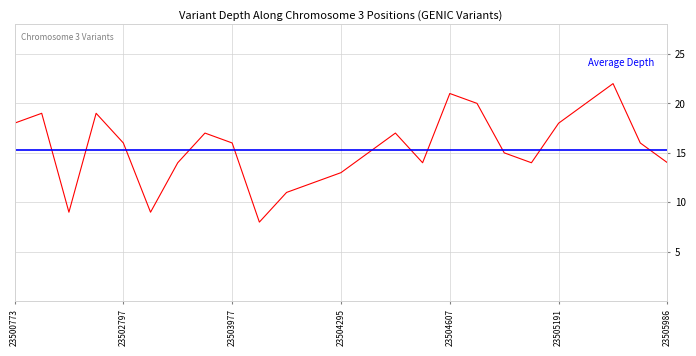

What is the smallest value displayed?

8.0